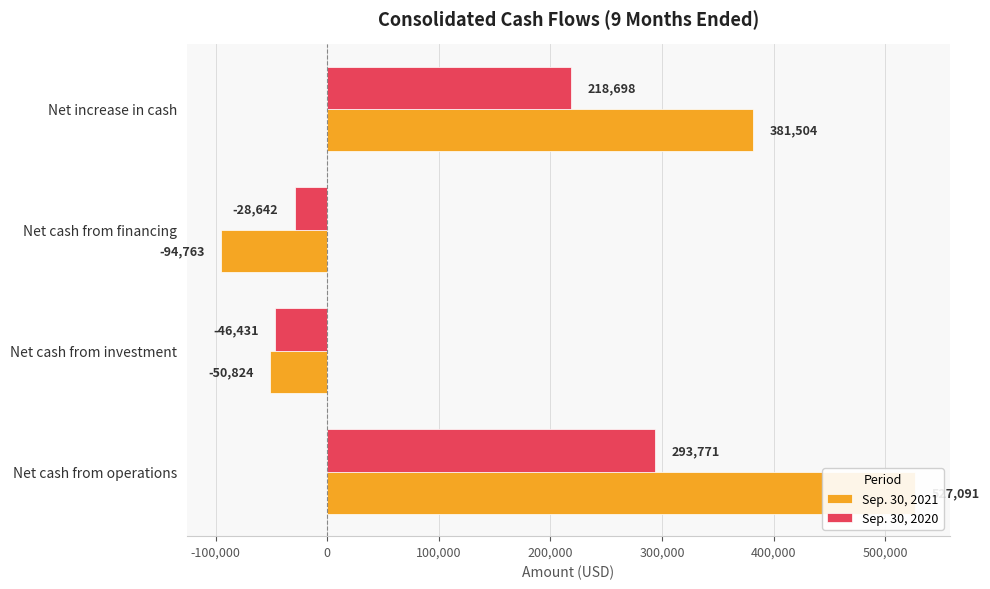

Which series has the largest total across all categories?

Sep. 30, 2021